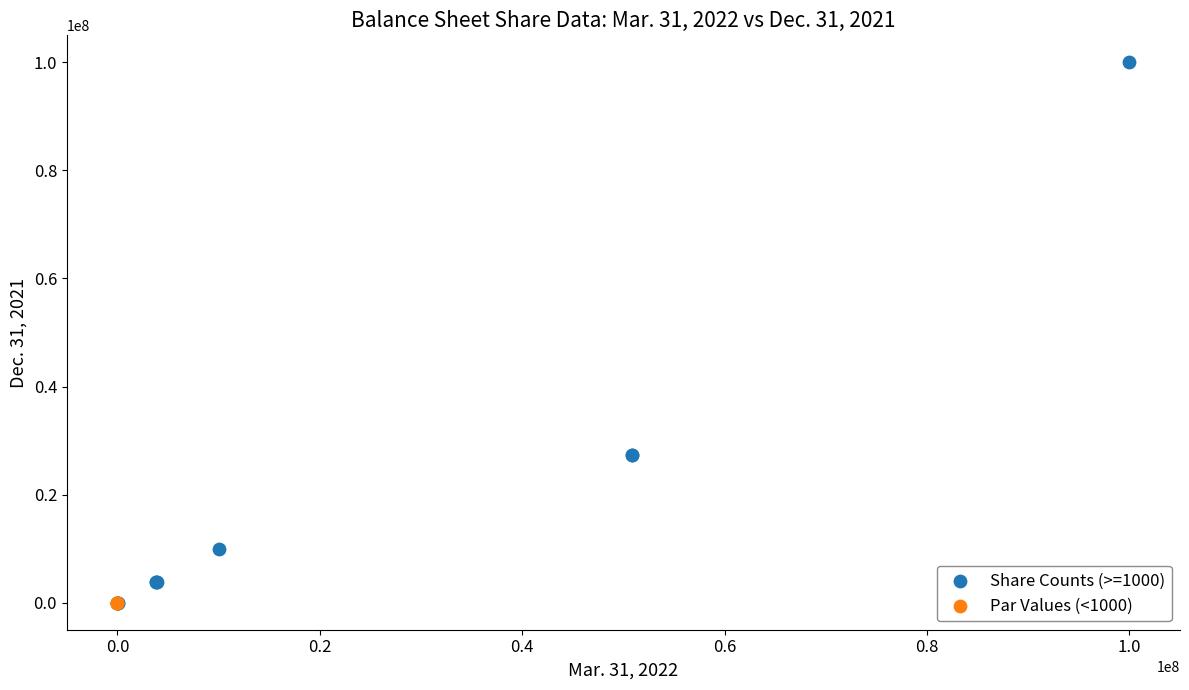

Which series contains the highest Y value?

Share Counts (>=1000)